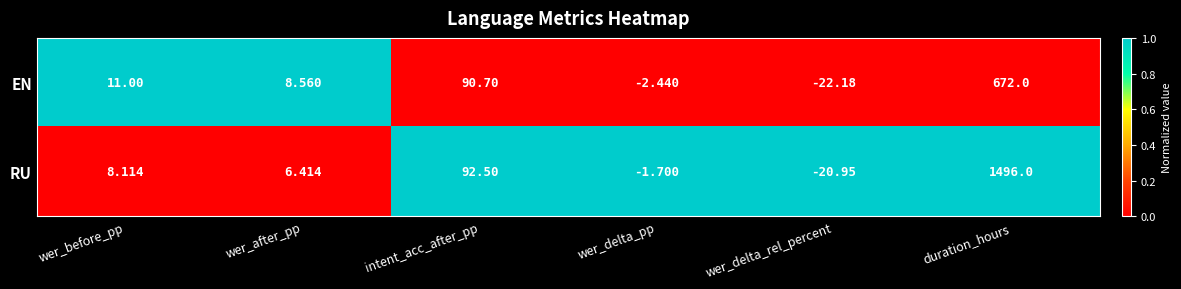

Which series has the largest range (max minus min)?

RU